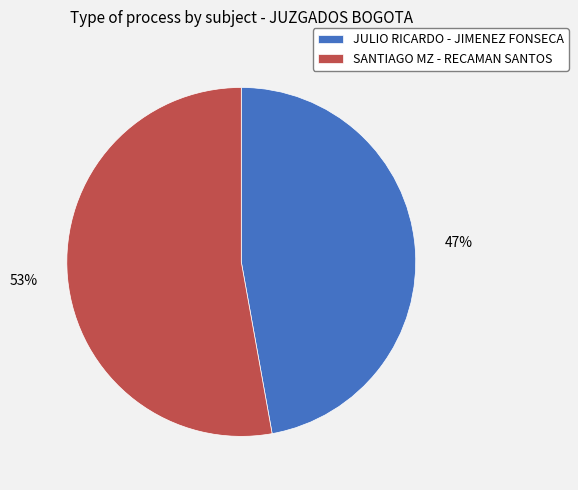

Count the number of slices in the pie.

2